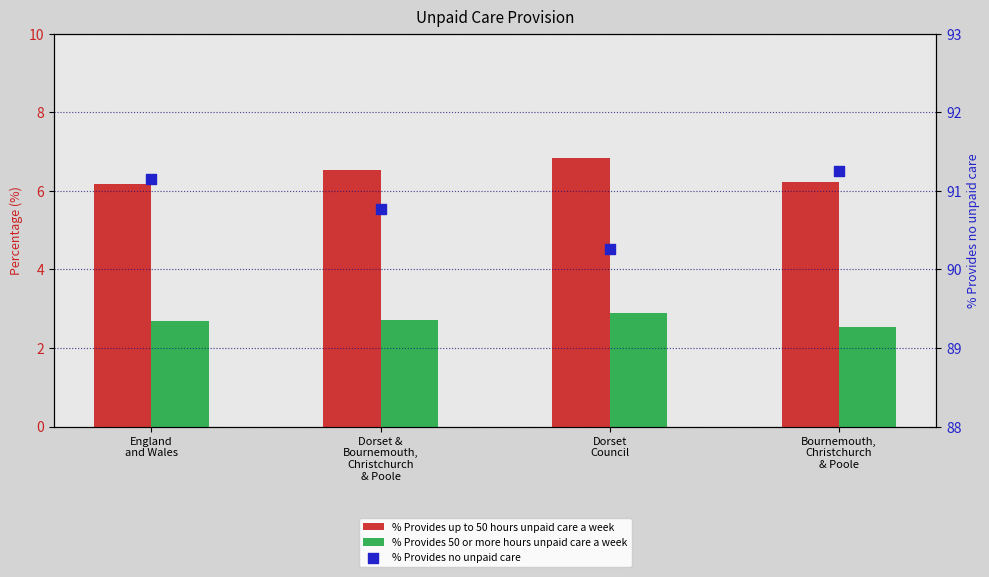

Which series has the largest Y range (max minus min)?

% Provides no unpaid care